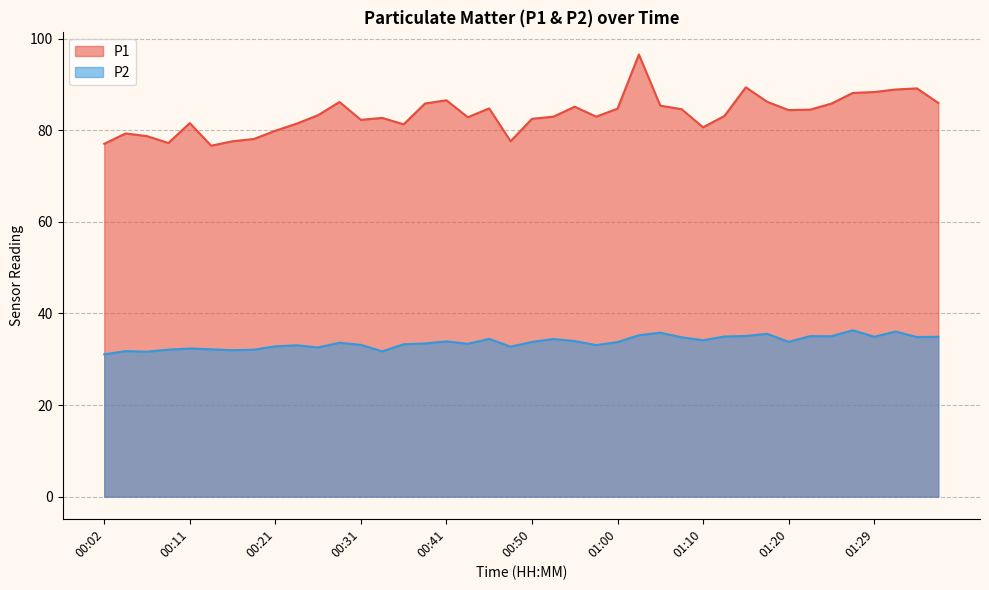

What is the average value of the P1 series?

83.5